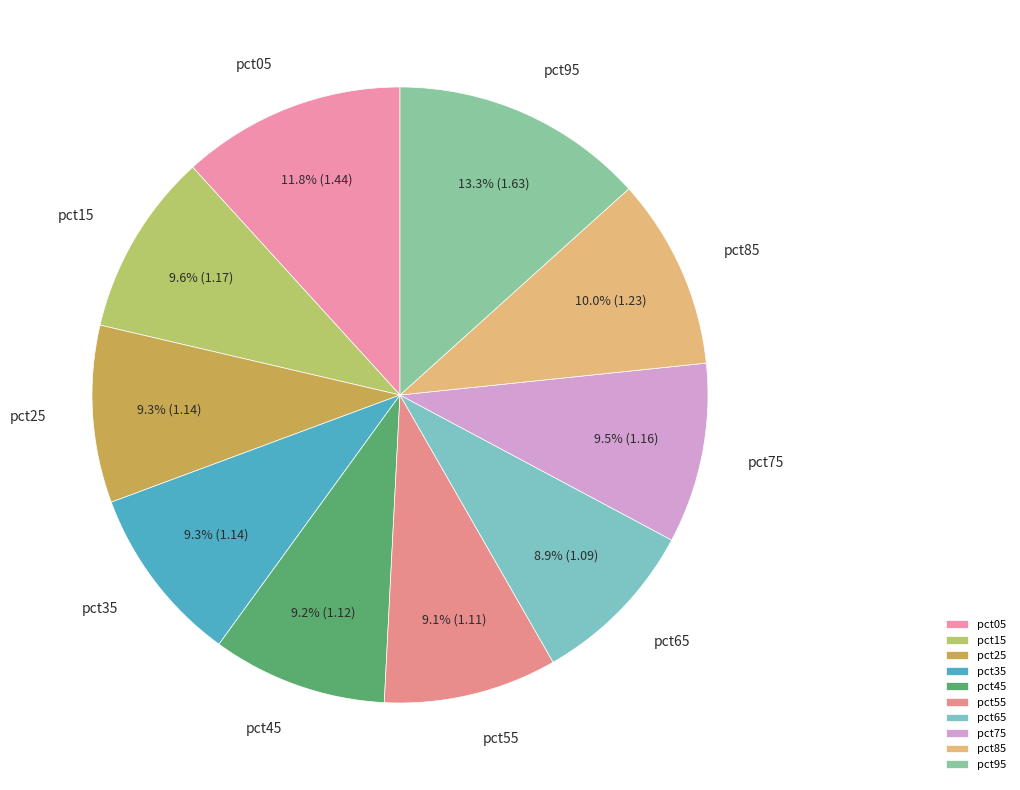

Approximately how many times larger is the value at pct65 compared to pct95?

0.7